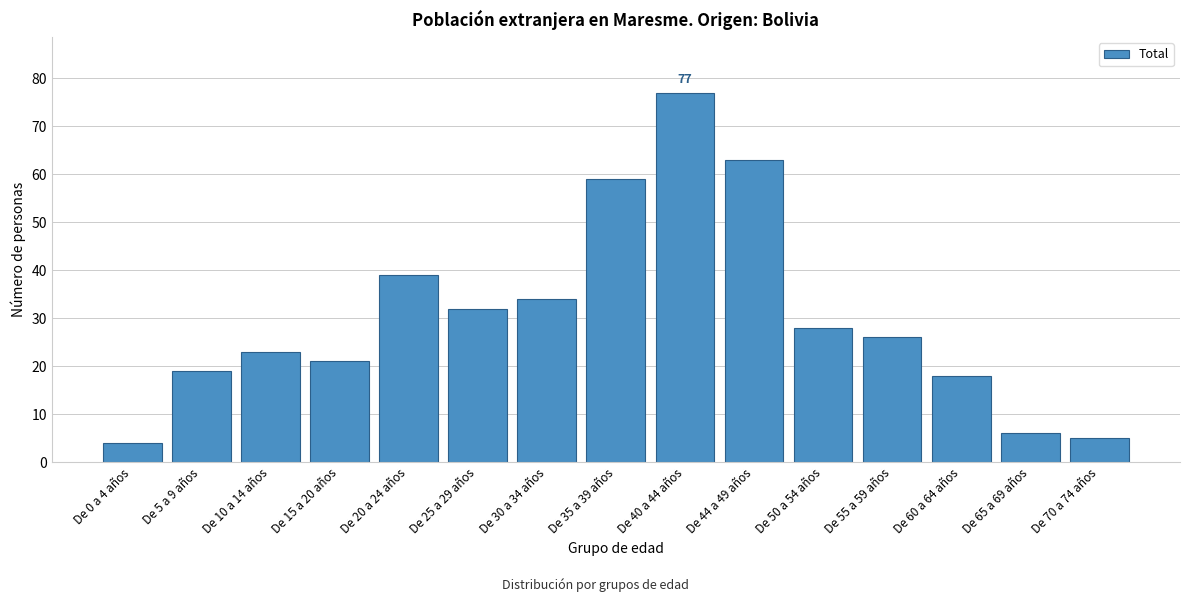

Reading right to left, transcribe all the data shown in this chart.

5	6	18	26	28	63	77	59	34	32	39	21	23	19	4